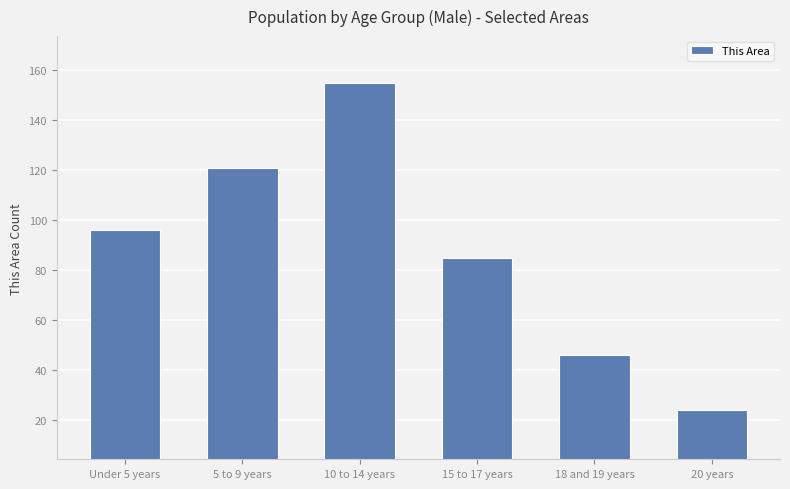

What is the approximate value at Under 5 years, to the nearest 5?

95